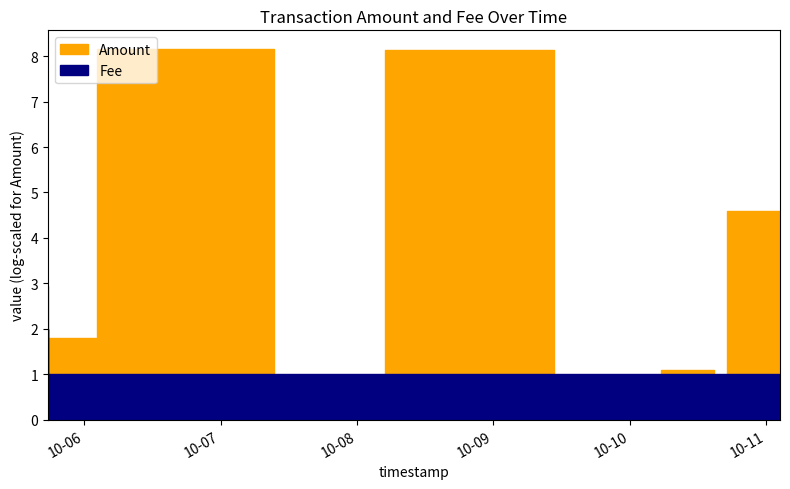

At which category is the sum across all series the highest?

2017-10-07 09:26:25